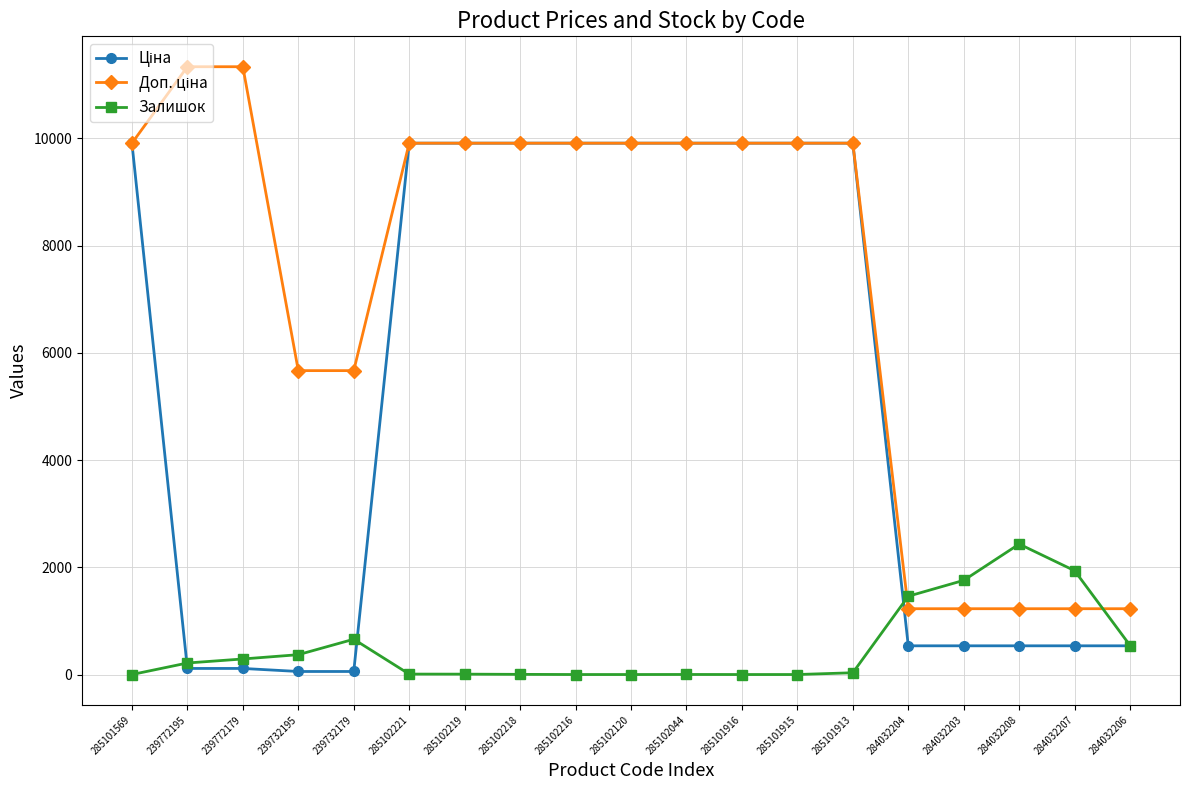

True or false: Залишок has more than 0 interior local peaks.

True